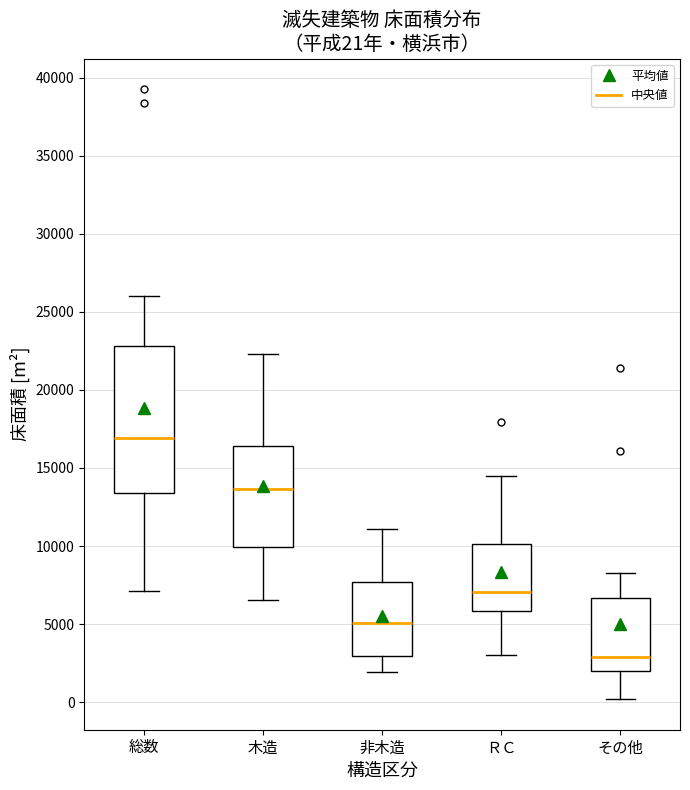

Comparing the boxes themselves (not the whiskers), which one is the tallest?

総数